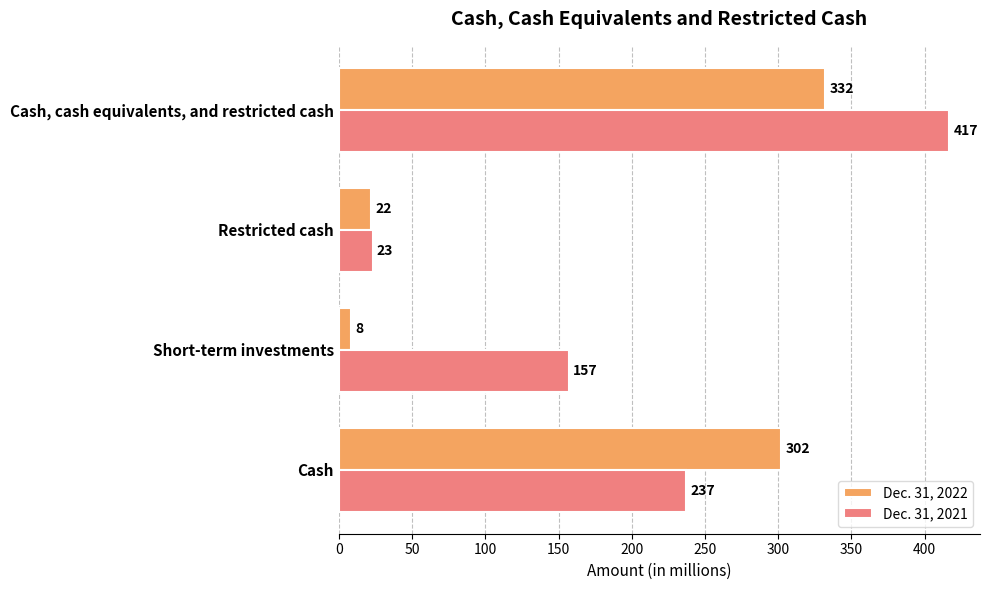

What is the average value of the Dec. 31, 2022 series?

166